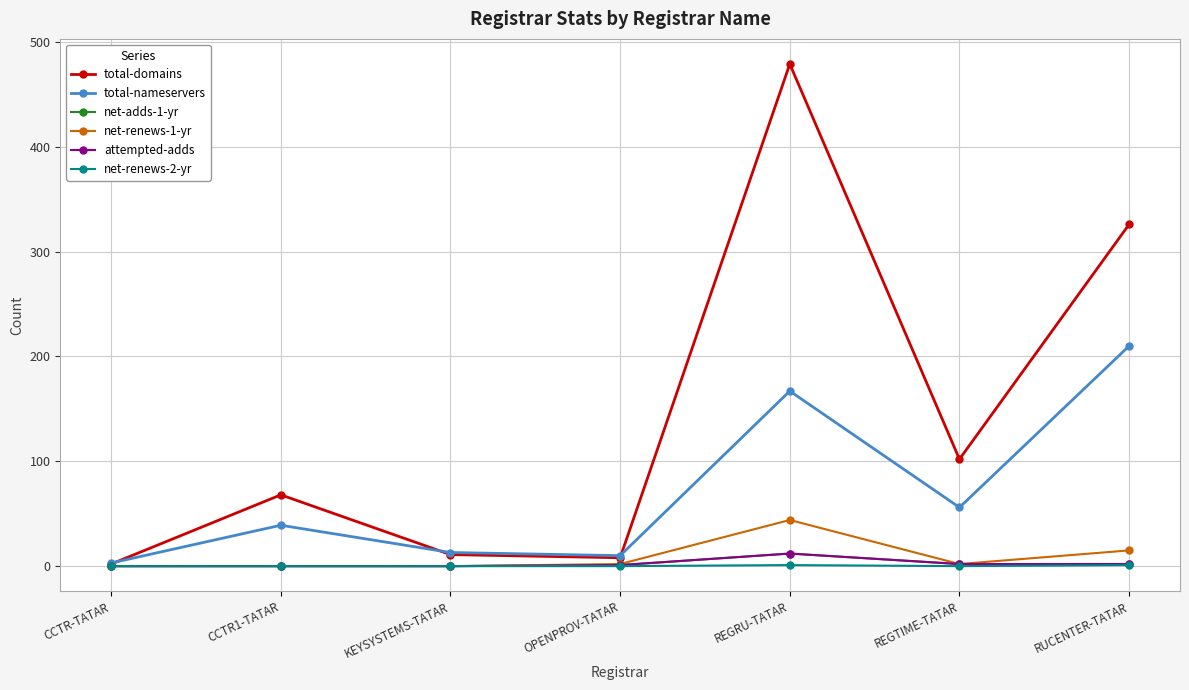

Does the chart have visible grid lines?

Yes